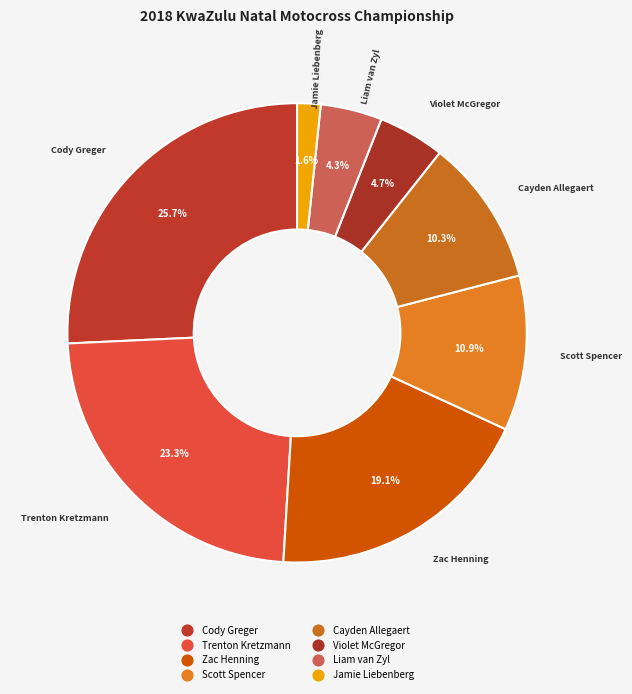

What is the change in value from Zac Henning to Violet McGregor?

-166